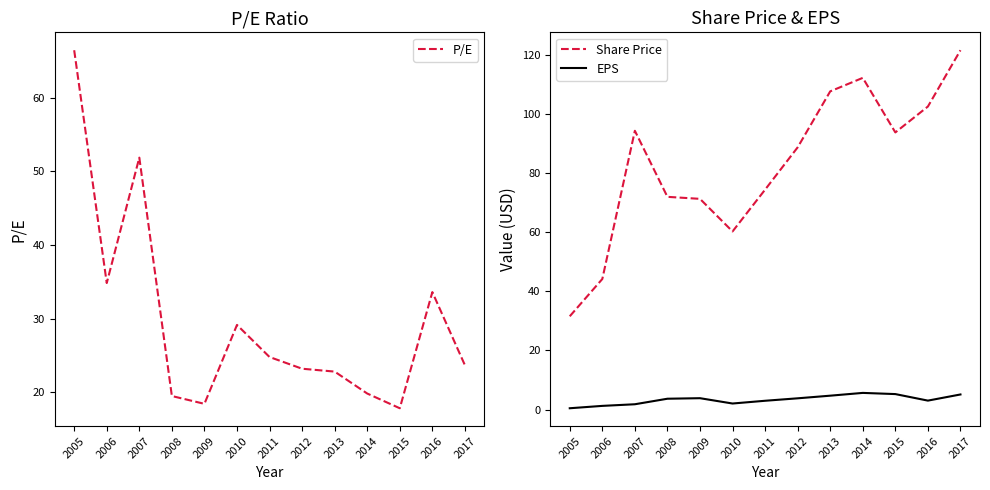

At which label does EPS reach its minimum?

2005